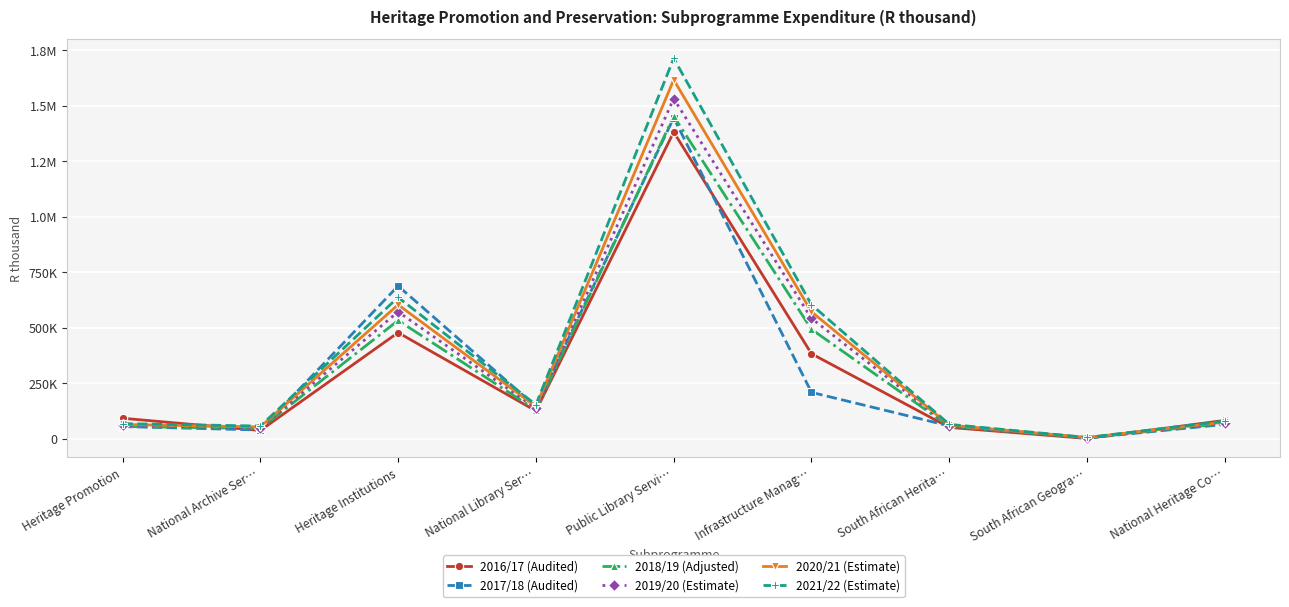

Rank the series by their maximum value, from lowest to highest.

2016/17 (Audited), 2017/18 (Audited), 2018/19 (Adjusted), 2019/20 (Estimate), 2020/21 (Estimate), 2021/22 (Estimate)